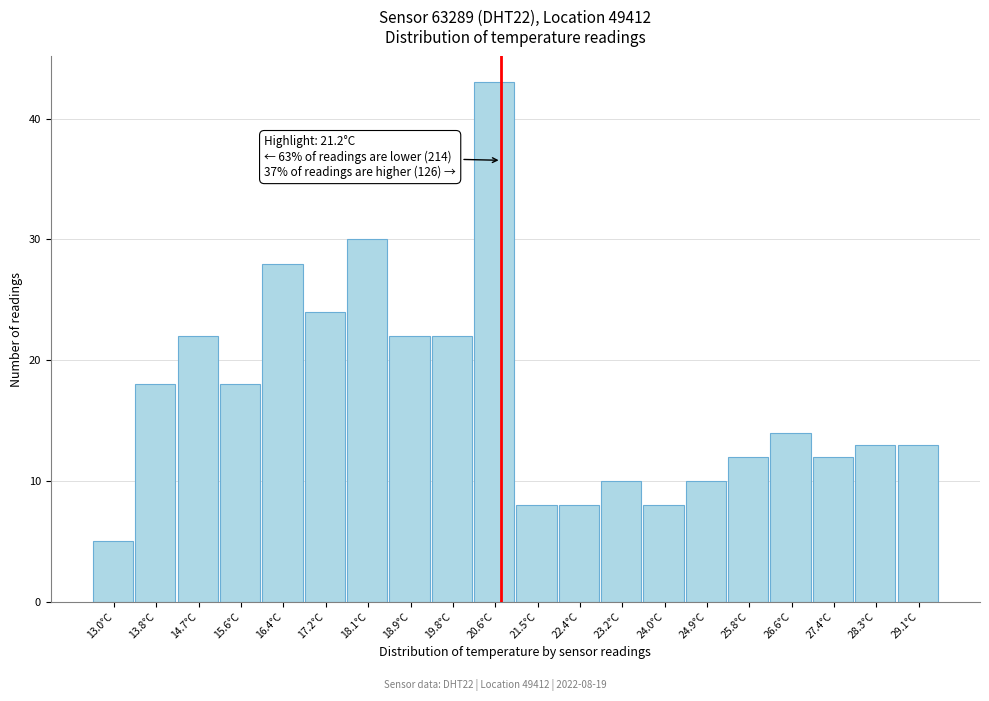

Reading right to left, list all the values displayed in this chart.

13	13	12	14	12	10	8	10	8	8	43	22	22	30	24	28	18	22	18	5